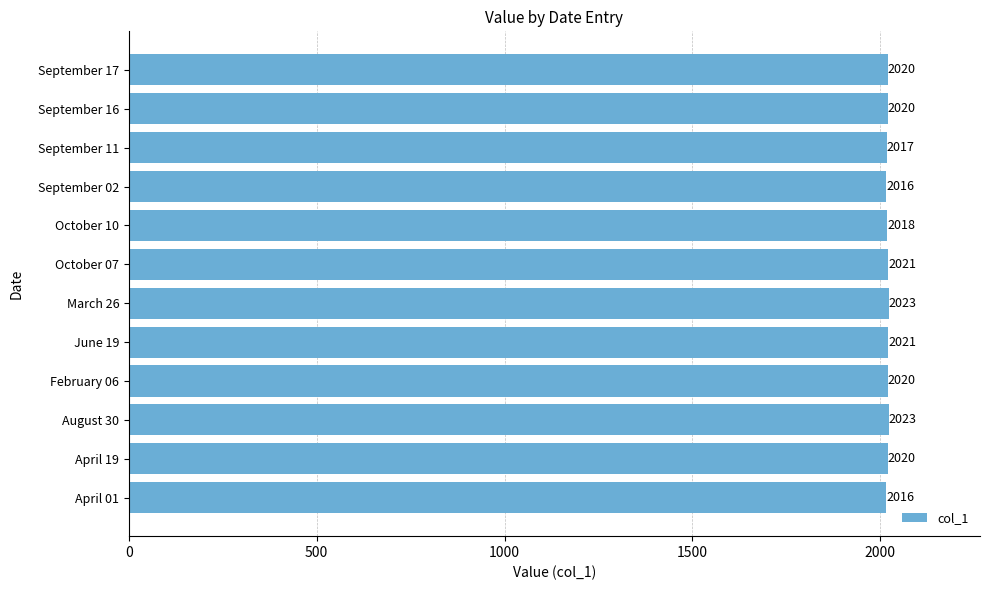

What is the change in value from April 01 to June 19?

+5